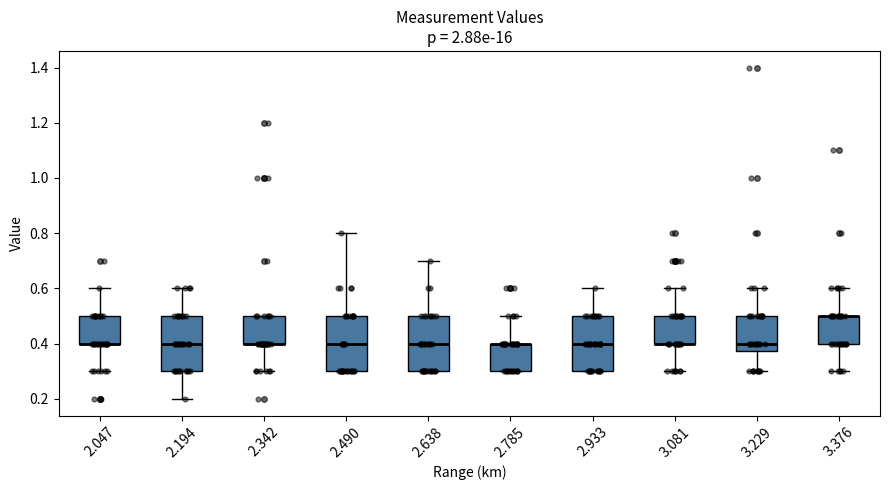

Where does the lower whisker of the box at x = 2.342 end on the y-axis? The values are not printed on the chart, so give them approximately, as read against the axis.

0.30